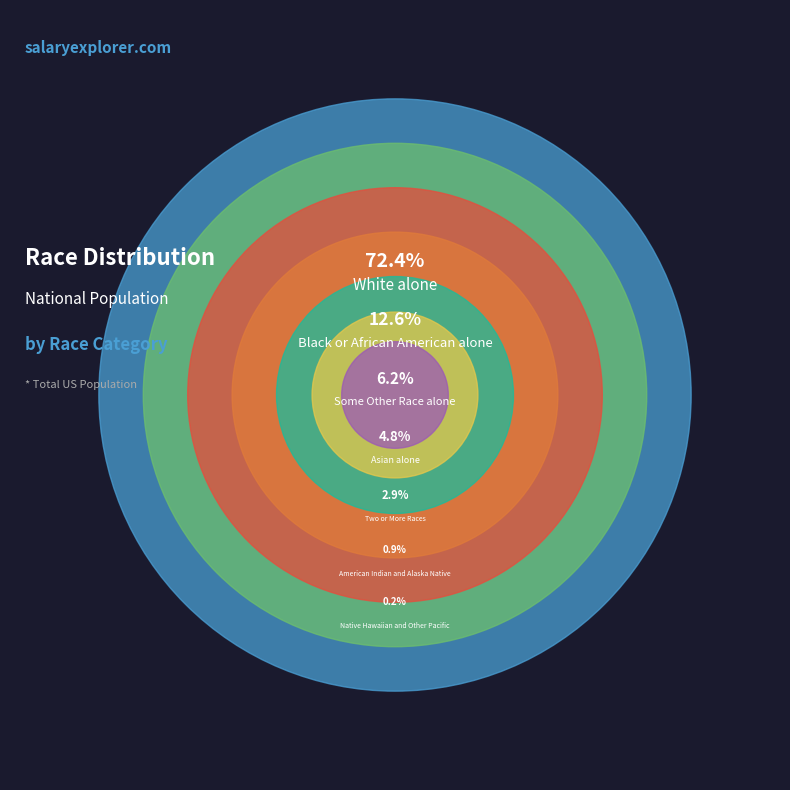

The Some Other Race alone slice represents 6% of the pie. True or false?

True